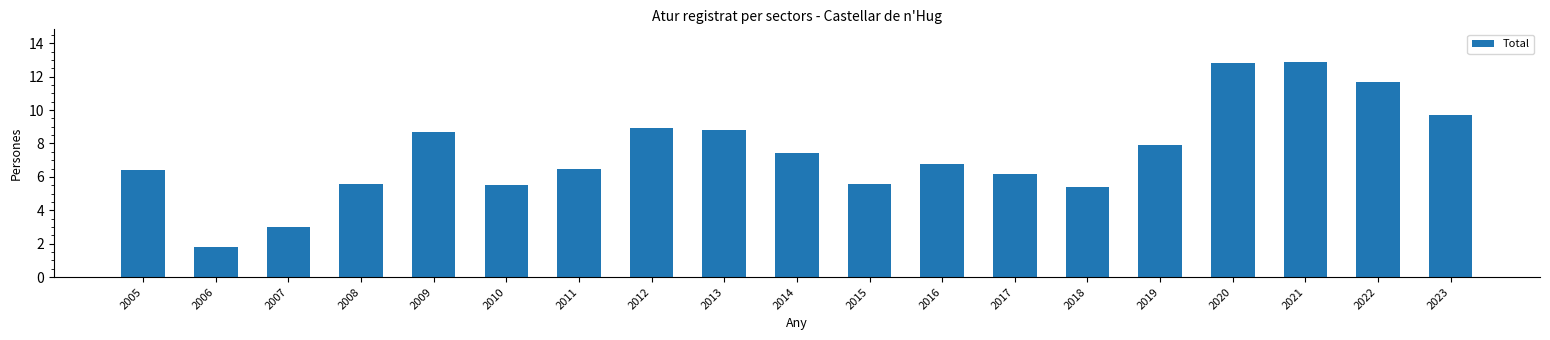

Reading left to right, extract all data points from this chart.

2005=6.4	2006=1.8	2007=3.0	2008=5.6	2009=8.7	2010=5.5	2011=6.5	2012=8.9	2013=8.8	2014=7.4	2015=5.6	2016=6.8	2017=6.2	2018=5.4	2019=7.9	2020=12.8	2021=12.9	2022=11.7	2023=9.7